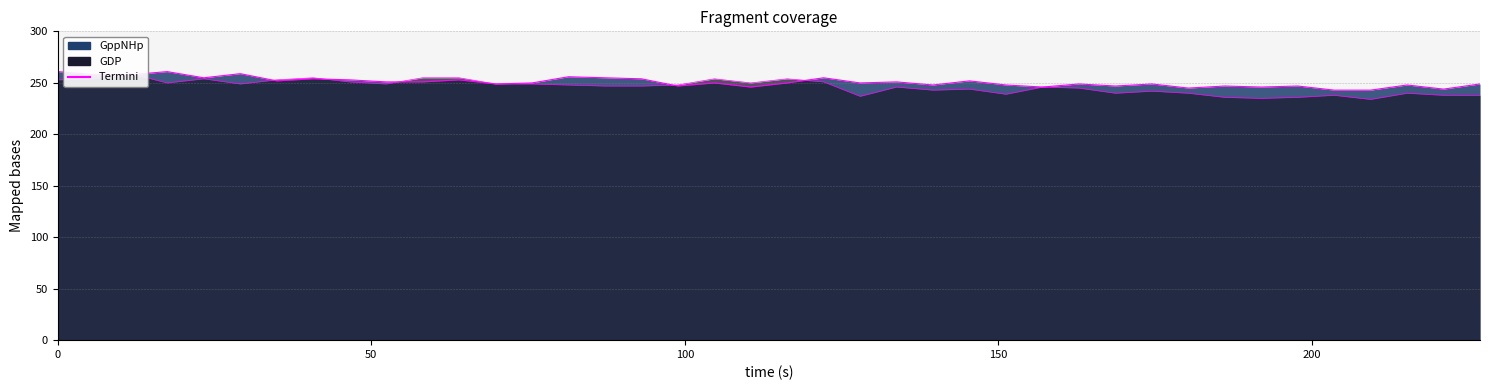

What is the sum of all GDP values?

9851